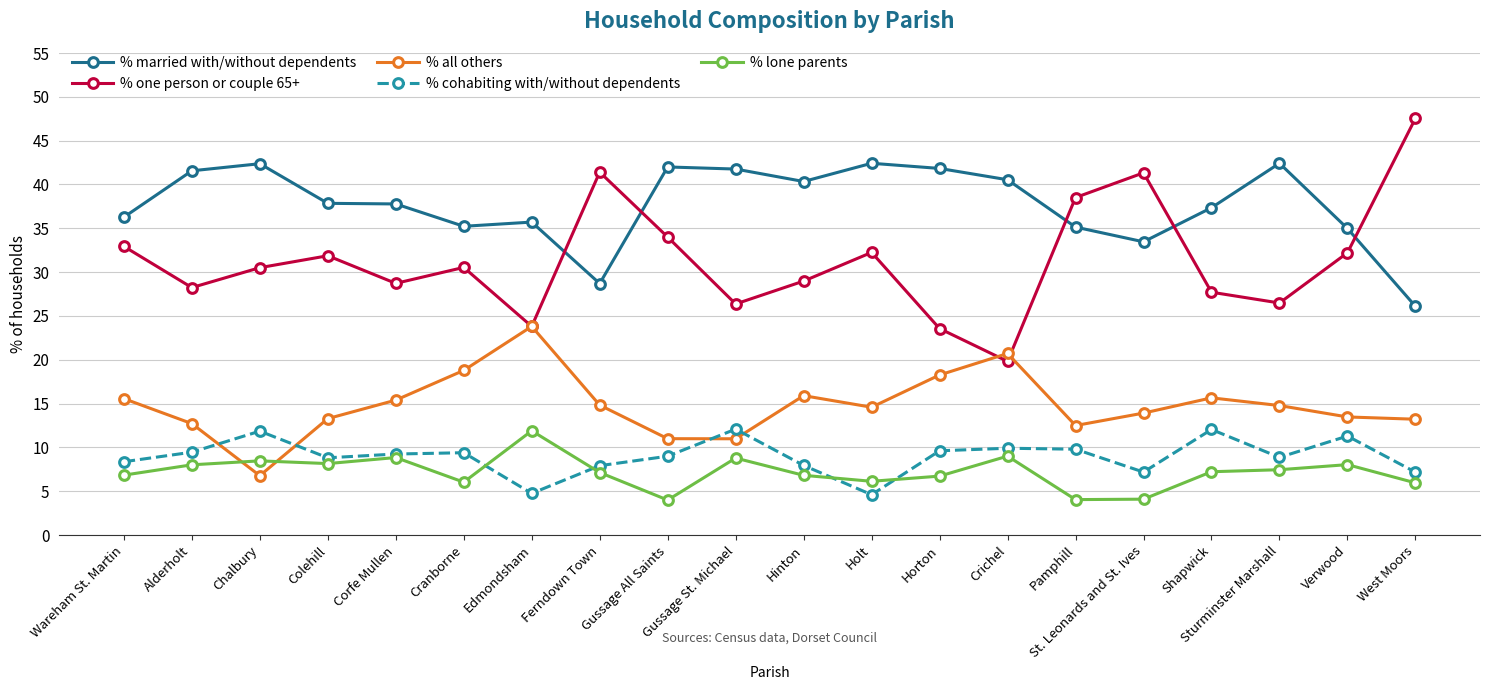

At how many categories does at least one series exceed 16?

20